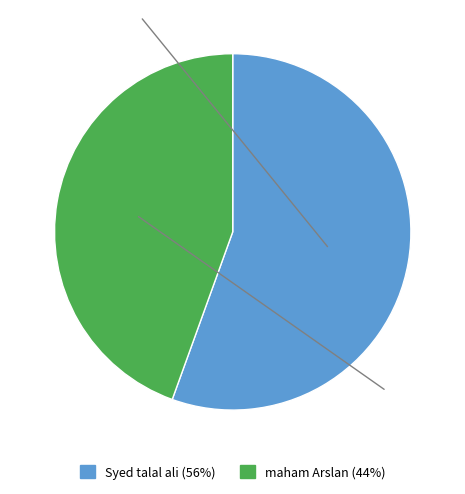

Which has a higher value, maham Arslan or Syed talal ali?

Syed talal ali